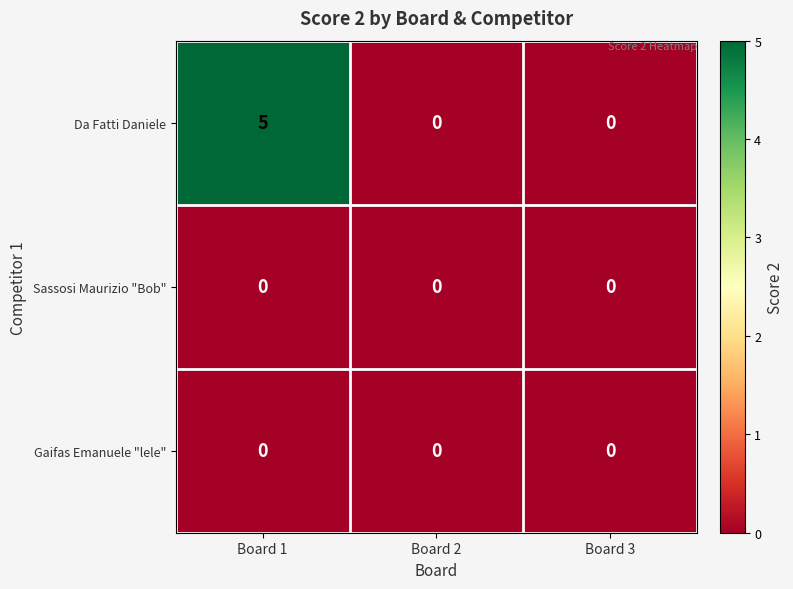

Between Board 1 and Board 2, which series saw the biggest shift?

Da Fatti Daniele